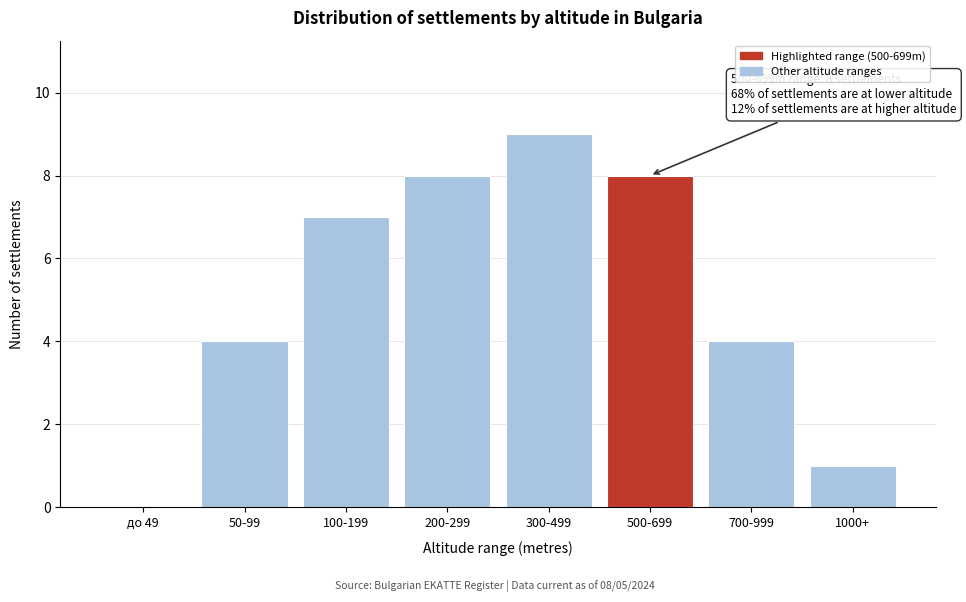

Reading left to right, extract all data points from this chart.

до 49=0	50-99=4	100-199=7	200-299=8	300-499=9	500-699=8	700-999=4	1000+=1